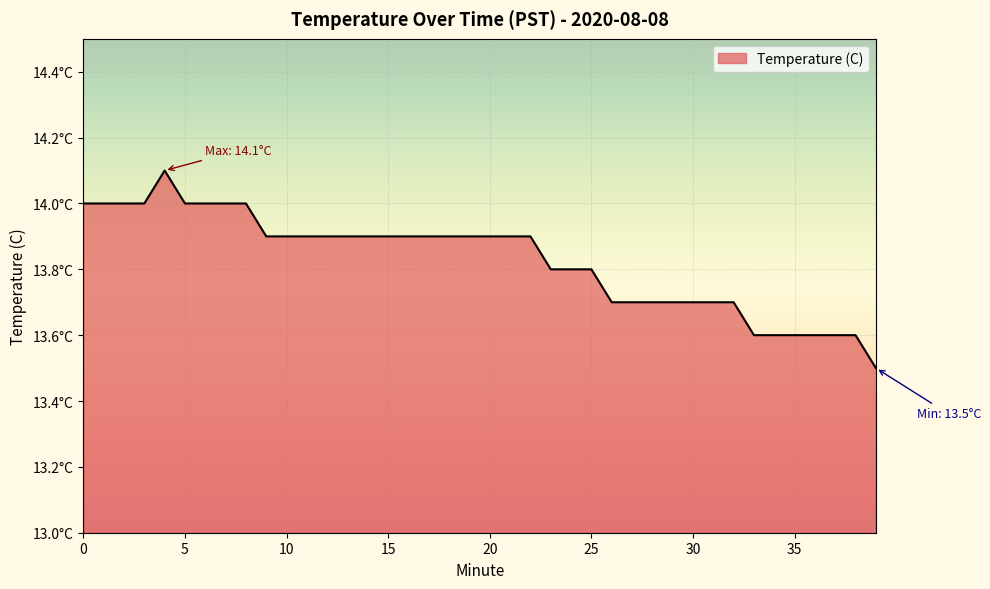

What is the difference between the maximum and minimum values?

0.6